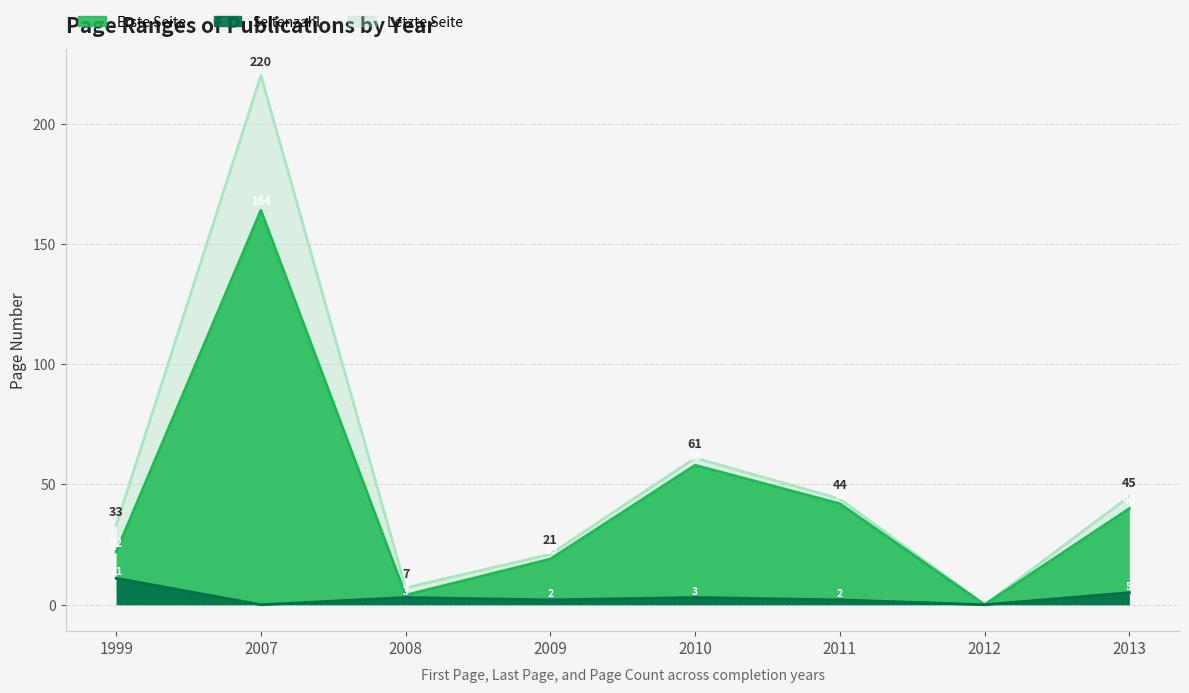

What is the value of the Seitenzahl point at the 5th from the left?

3